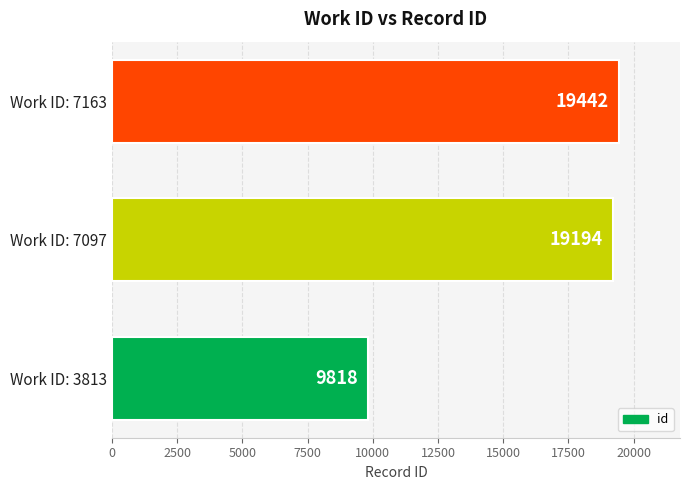

Between Work ID: 7097 and Work ID: 7163, which is larger?

Work ID: 7163